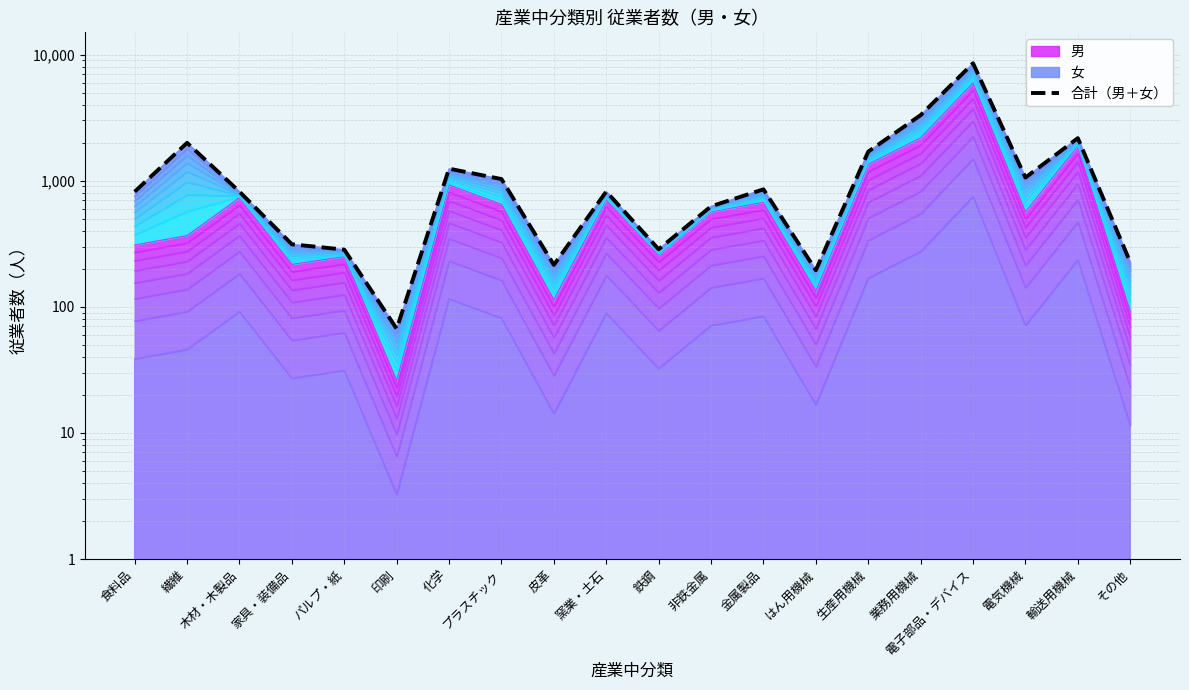

Is it true that the value at 金属製品 is 854?

True